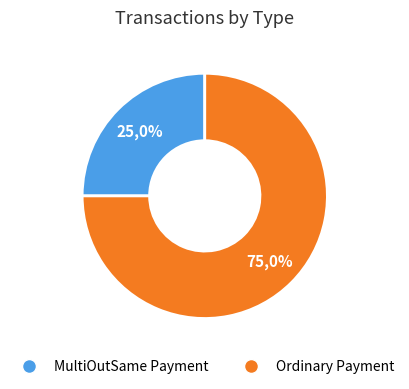

How many segments does this pie chart have?

2